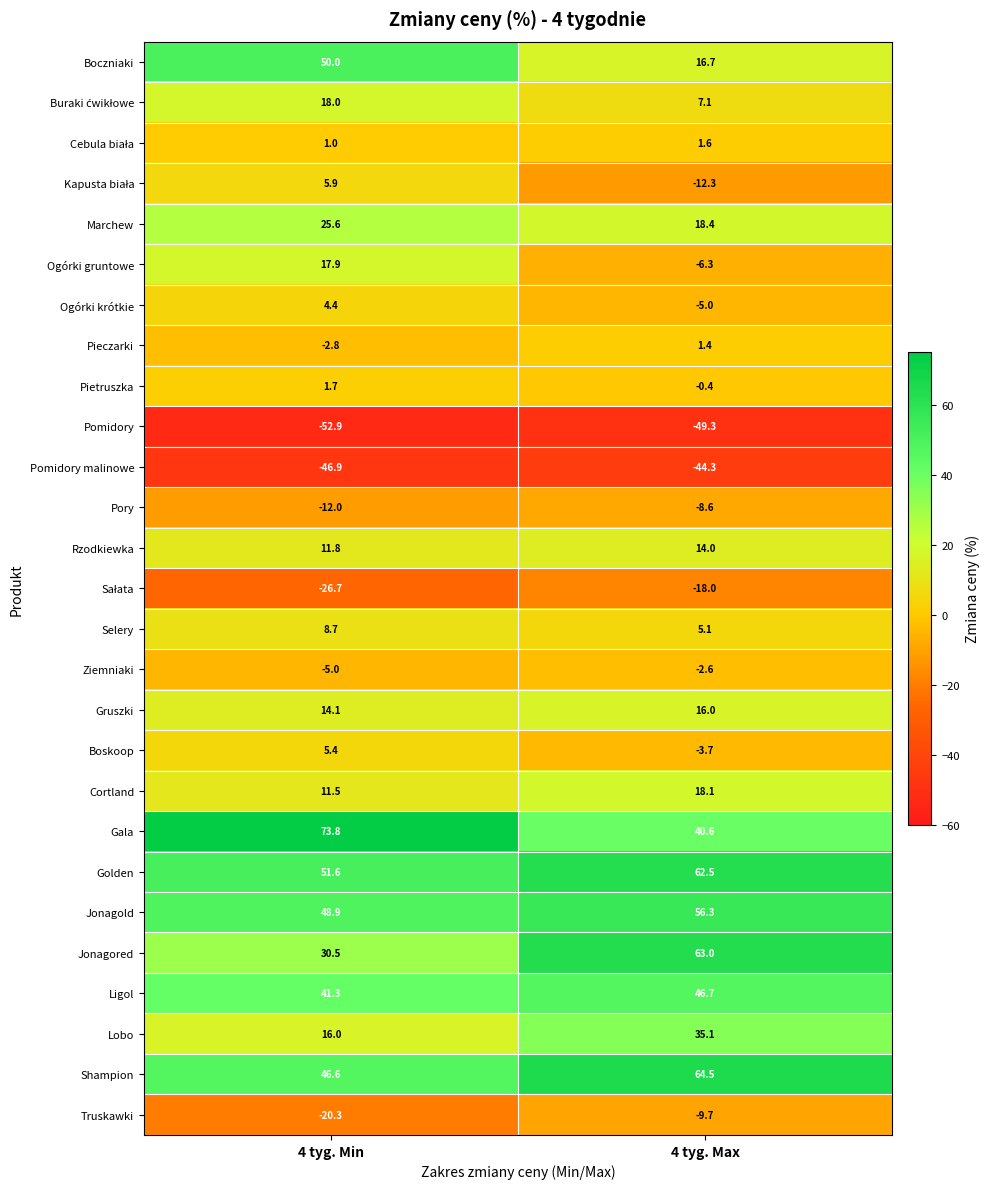

Which series has the largest total across all categories?

Gala